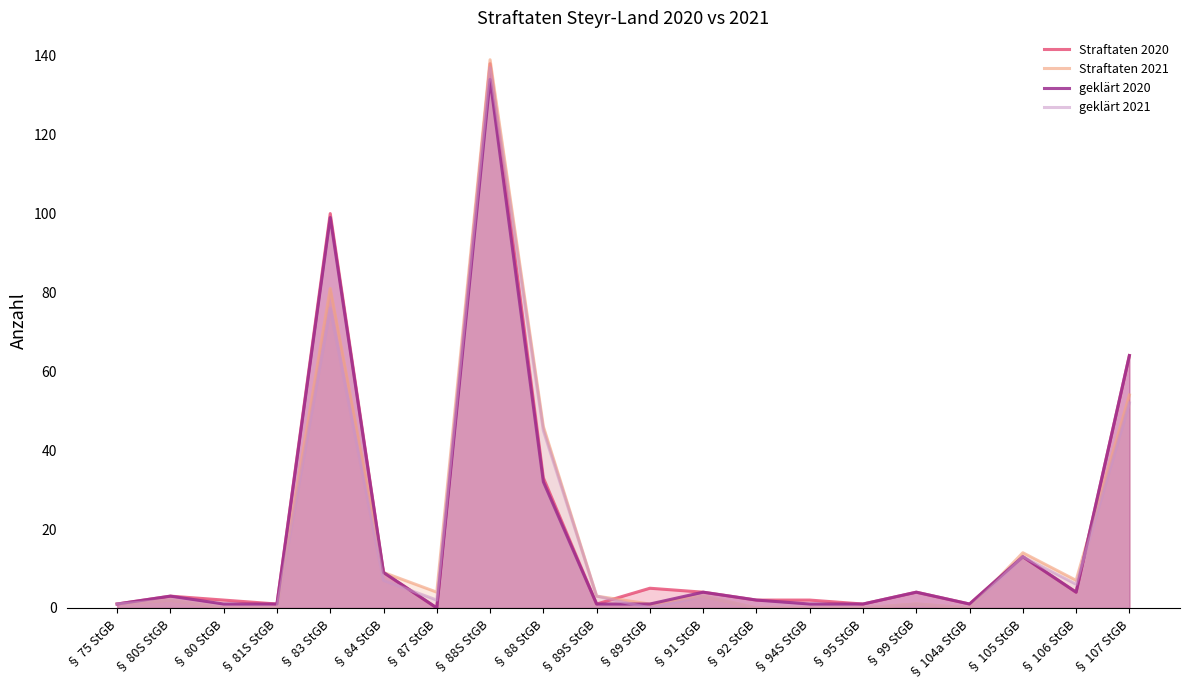

Reading left to right, what are all the values shown in this chart?

Straftaten 2020: § 75 StGB=1	§ 80S StGB=3	§ 80 StGB=2	§ 81S StGB=1	§ 83 StGB=100	§ 84 StGB=9	§ 87 StGB=0	§ 88S StGB=138	§ 88 StGB=33	§ 89S StGB=1	§ 89 StGB=5	§ 91 StGB=4	§ 92 StGB=2	§ 94S StGB=2	§ 95 StGB=1	§ 99 StGB=4	§ 104a StGB=1	§ 105 StGB=13	§ 106 StGB=4	§ 107 StGB=64
Straftaten 2021: § 75 StGB=1	§ 80S StGB=2	§ 80 StGB=0	§ 81S StGB=0	§ 83 StGB=81	§ 84 StGB=9	§ 87 StGB=4	§ 88S StGB=139	§ 88 StGB=46	§ 89S StGB=3	§ 89 StGB=1	§ 91 StGB=3	§ 92 StGB=0	§ 94S StGB=0	§ 95 StGB=0	§ 99 StGB=1	§ 104a StGB=0	§ 105 StGB=14	§ 106 StGB=7	§ 107 StGB=54
geklärt 2020: § 75 StGB=1	§ 80S StGB=3	§ 80 StGB=1	§ 81S StGB=1	§ 83 StGB=99	§ 84 StGB=9	§ 87 StGB=0	§ 88S StGB=134	§ 88 StGB=32	§ 89S StGB=1	§ 89 StGB=1	§ 91 StGB=4	§ 92 StGB=2	§ 94S StGB=1	§ 95 StGB=1	§ 99 StGB=4	§ 104a StGB=1	§ 105 StGB=13	§ 106 StGB=4	§ 107 StGB=64
geklärt 2021: § 75 StGB=1	§ 80S StGB=2	§ 80 StGB=0	§ 81S StGB=0	§ 83 StGB=76	§ 84 StGB=7	§ 87 StGB=2	§ 88S StGB=137	§ 88 StGB=45	§ 89S StGB=3	§ 89 StGB=0	§ 91 StGB=3	§ 92 StGB=0	§ 94S StGB=0	§ 95 StGB=0	§ 99 StGB=1	§ 104a StGB=0	§ 105 StGB=13	§ 106 StGB=6	§ 107 StGB=52